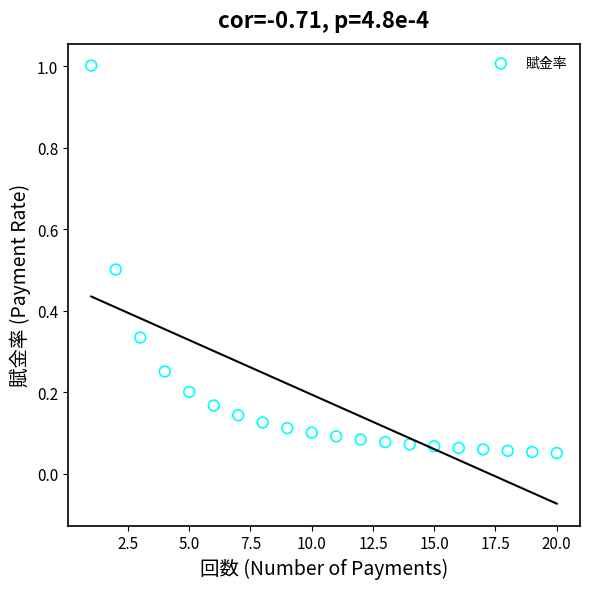

What is the range of Y values (max minus min)?

1.0